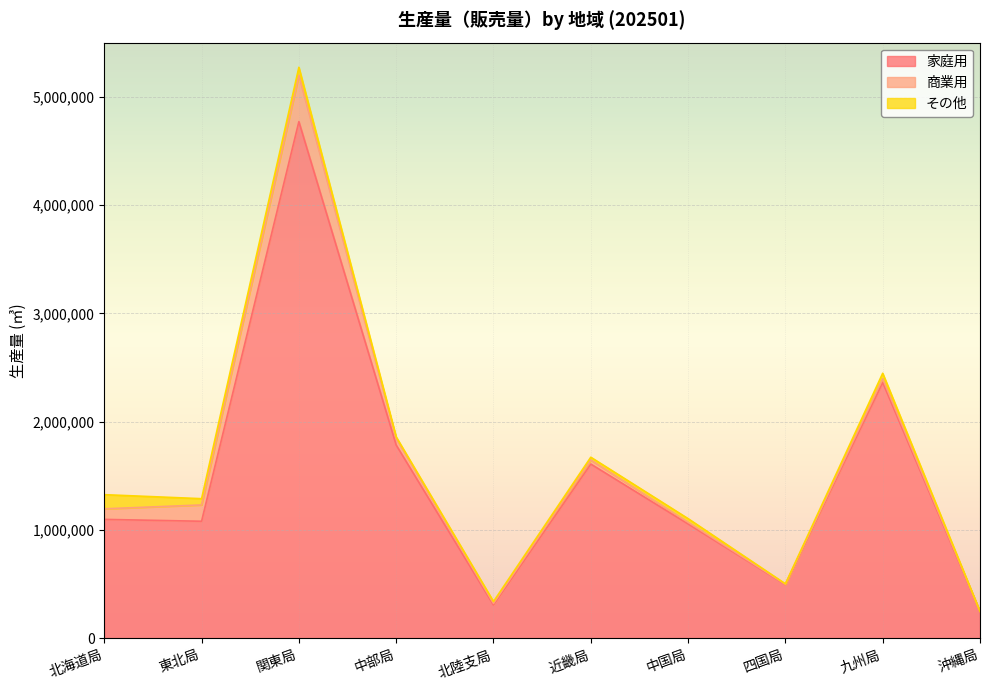

Where do 商業用 and その他 first cross each other?

北海道局 and 東北局